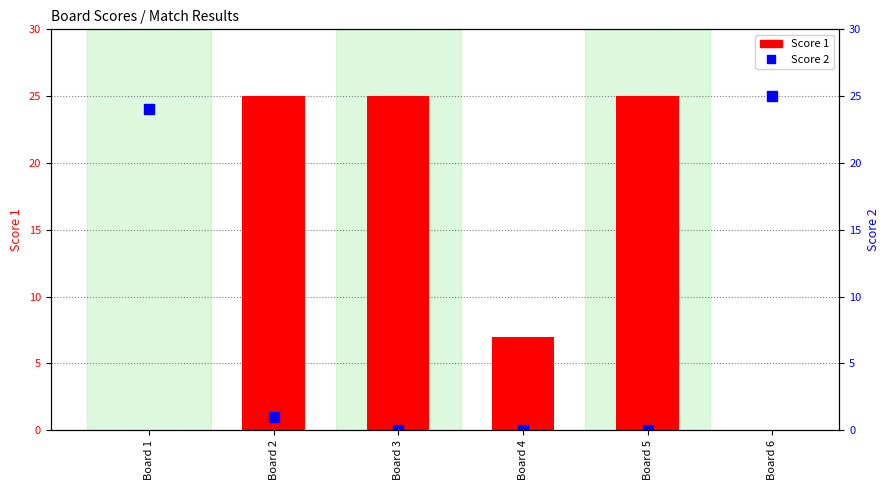

The Score 1 series shows 9 at Board 6. True or false?

False